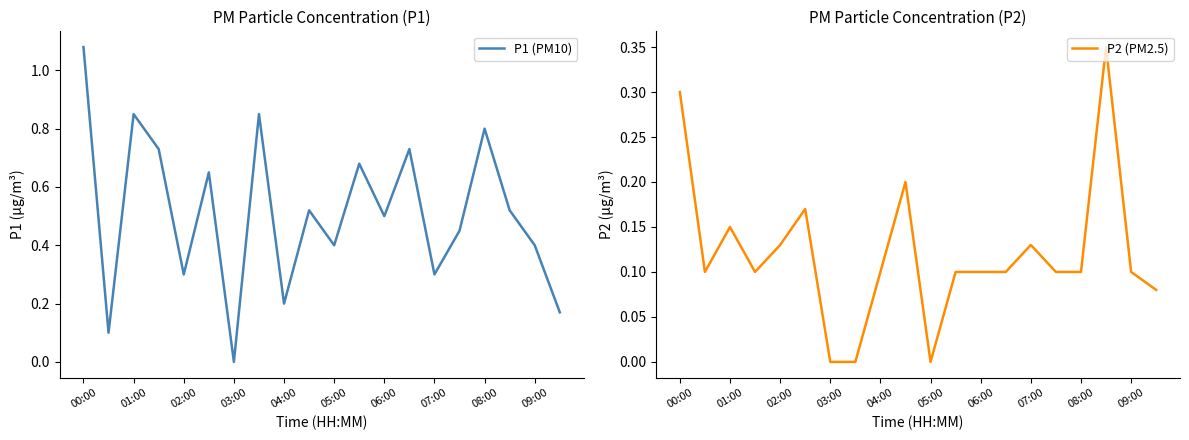

What is the maximum value shown in the chart?

1.1